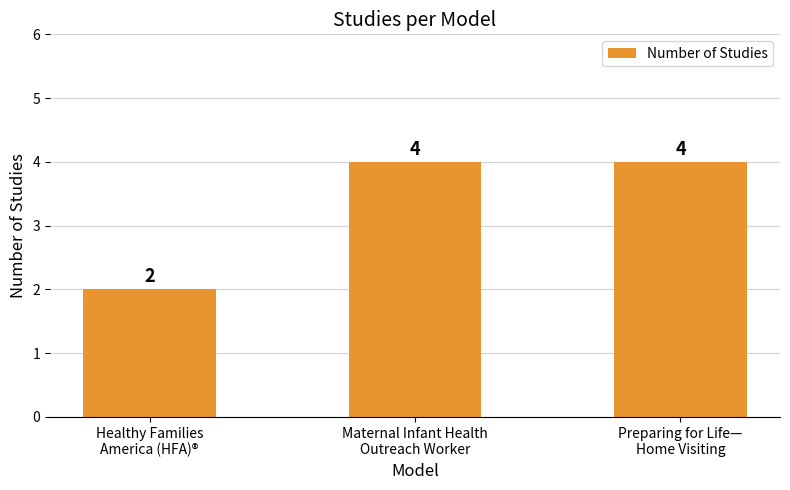

Reading left to right, transcribe all the data shown in this chart.

2	4	4